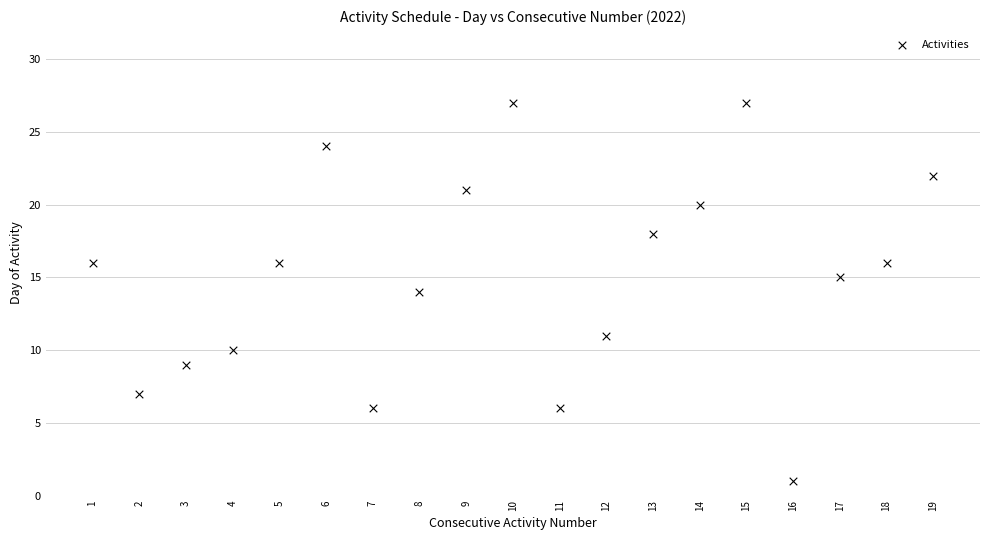

What is the range of Y values (max minus min)?

26